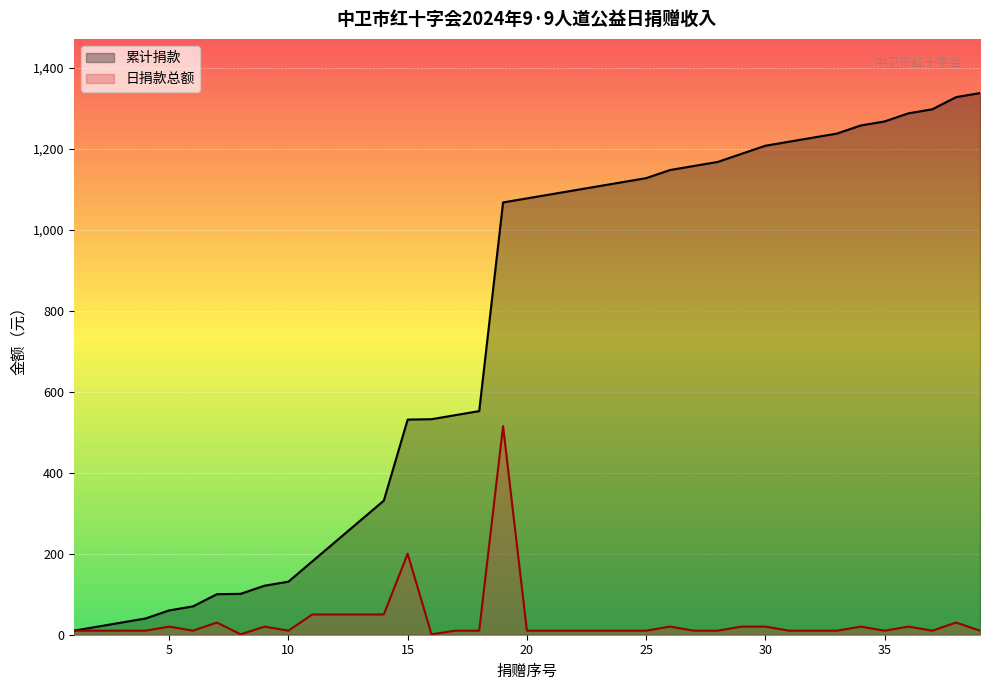

Where is 日捐款总额 nearest to the value 258?

15